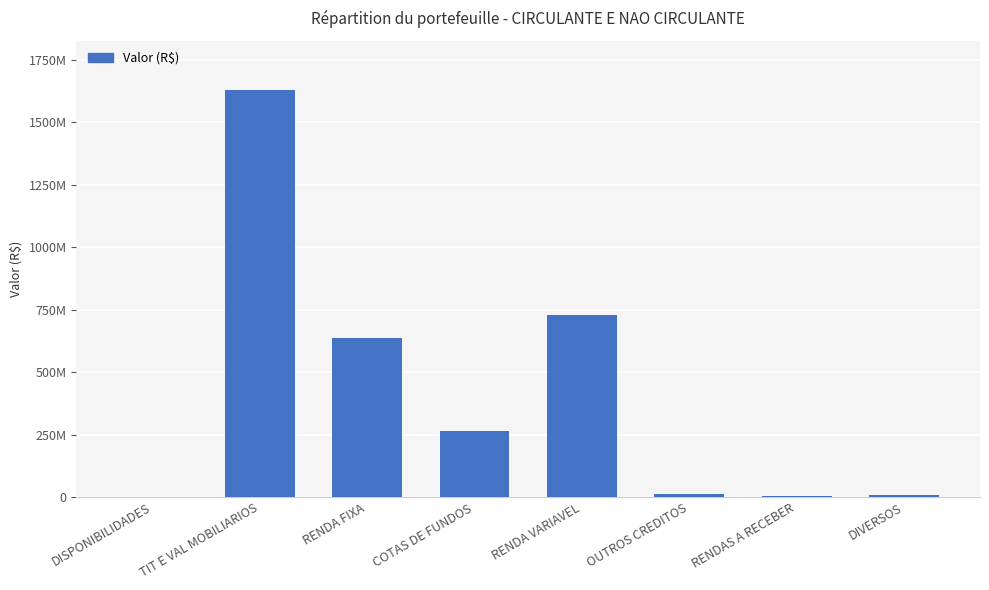

What is the difference between the maximum and second lowest values?

1626809893.6